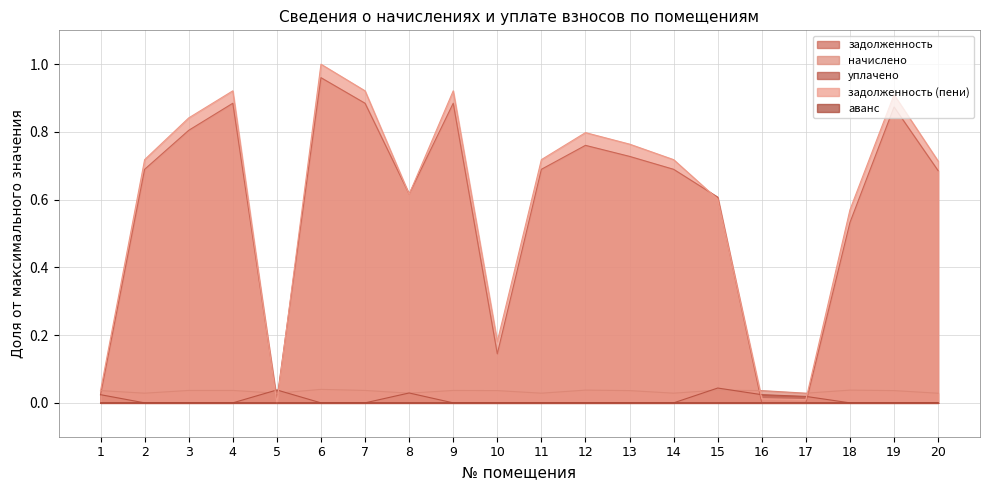

True or false: уплачено and начислено cross at least once.

True